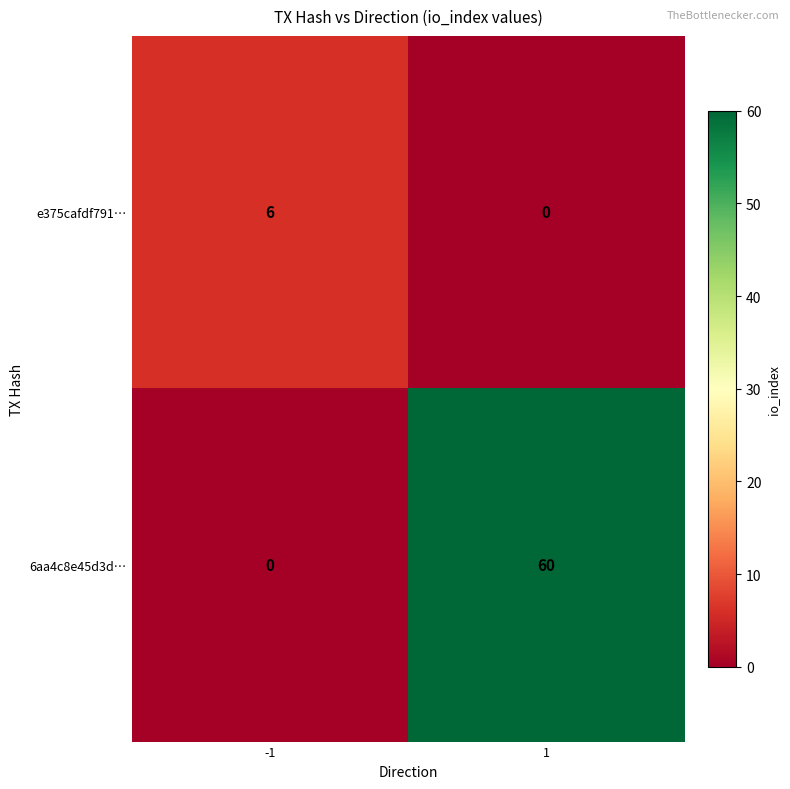

Reading right to left, transcribe all the data shown in this chart.

e375cafdf791…: 0	6
6aa4c8e45d3d…: 60	0